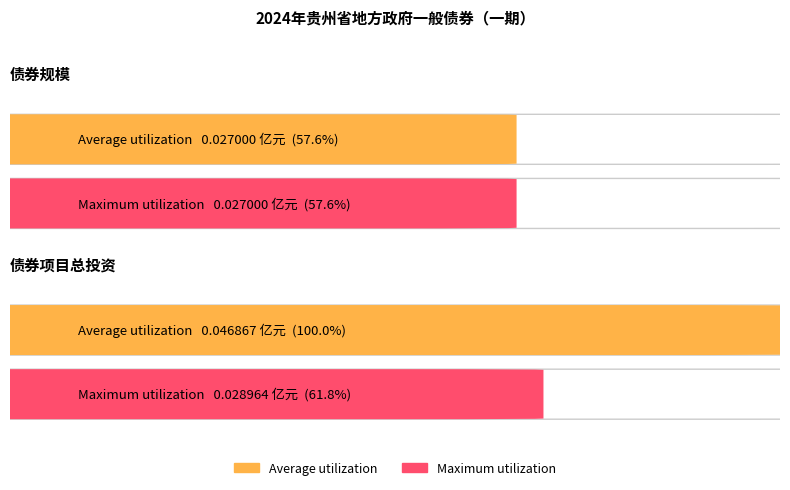

What is the sum of the Maximum utilization values at 债券项目总投资 and 债券规模?

0.1